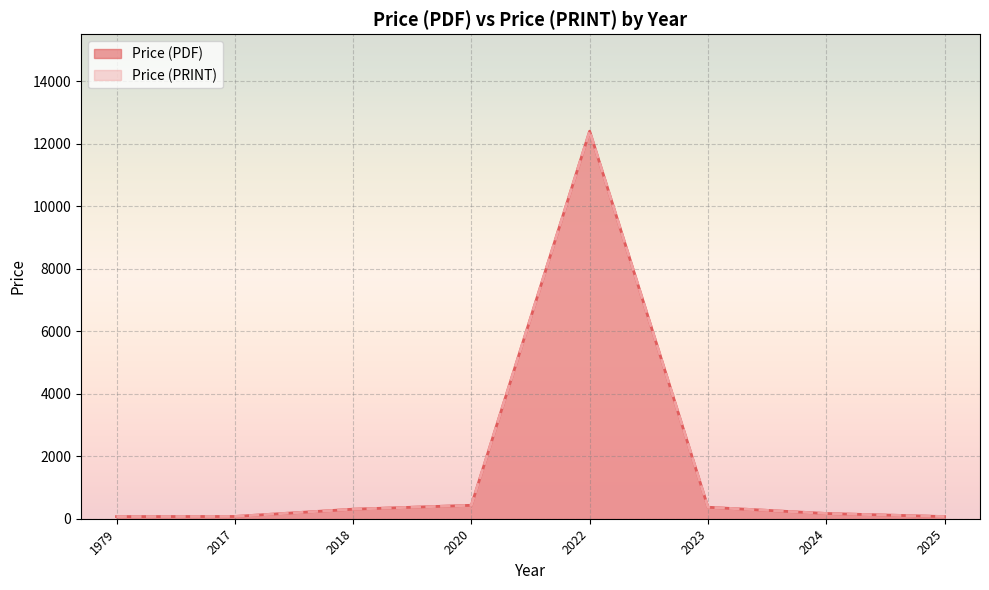

Between 2017 and 2025, which is larger?

2017